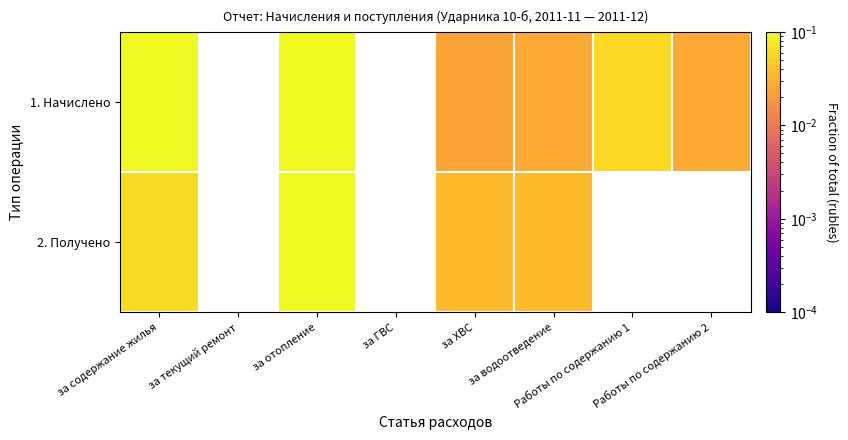

Which series has the largest range (max minus min)?

1. Начислено